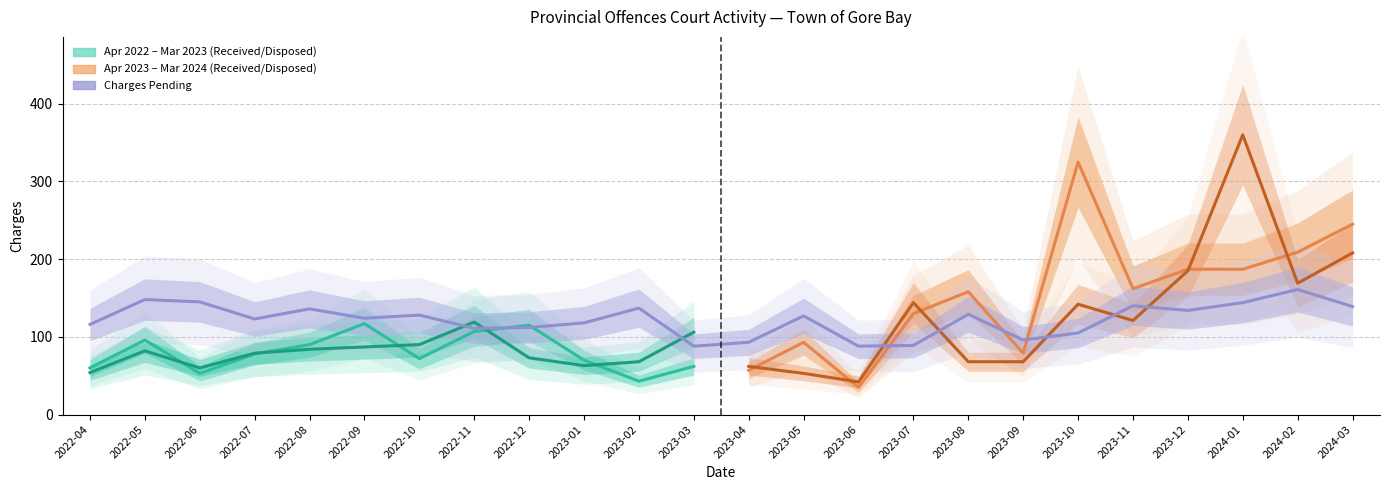

How many interior local valleys does the Charges Disposed (Total) series have?

5